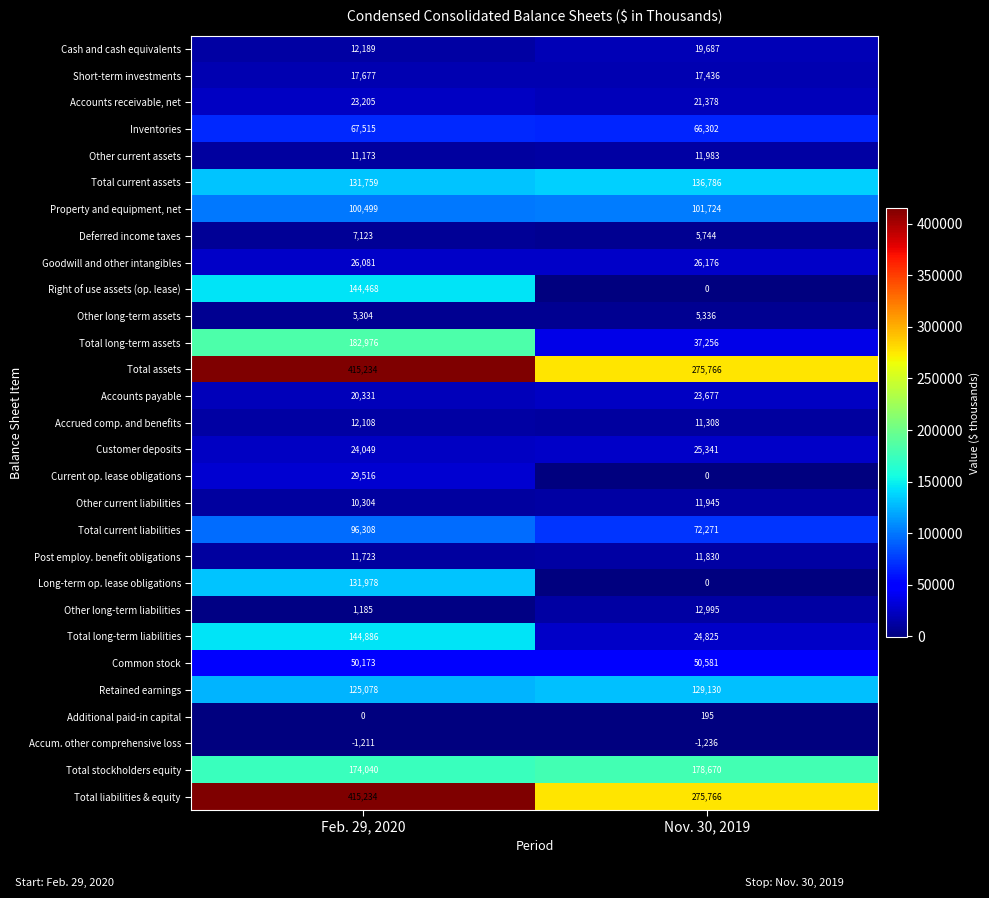

Is the value of Goodwill and other intangibles at Nov. 30, 2019 greater than the value of Accrued comp. and benefits at Nov. 30, 2019?

Yes